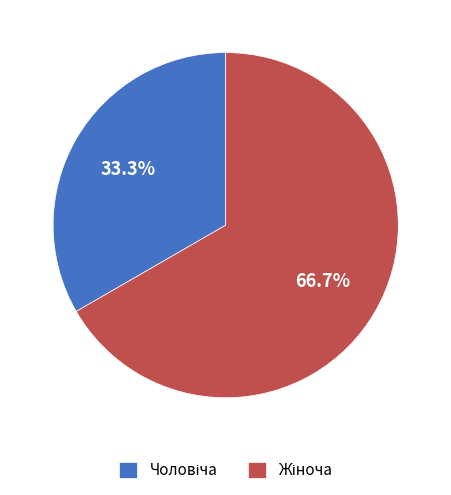

Is there a majority slice in this chart?

Yes